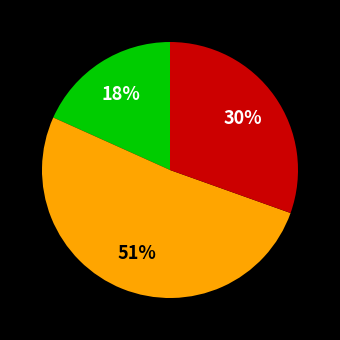

To the nearest percent, what is the average slice percentage?

33%